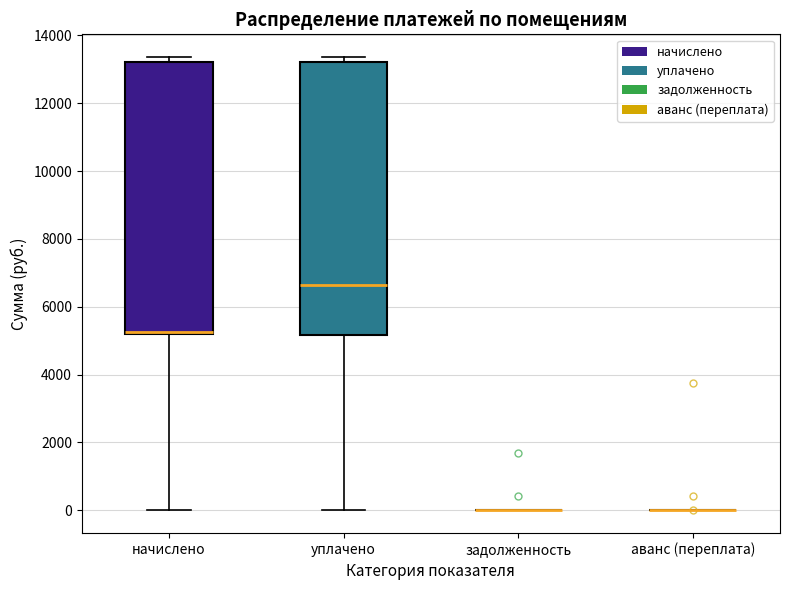

Reading left to right, transcribe this box plot: for each box, give where its median line is, the range the box spans, and where its two whiskers end, as read against the y-axis. The values are not printed on the chart, so give them approximately, as read against the axis.

начислено: median 5200 (just above the box's lower edge), box 5200 to 13200, whiskers 0 to 13400
уплачено: median 6600, box 5200 to 13200, whiskers 0 to 13400
задолженность: box collapsed to a line at 0, whiskers 0 to 0
аванс (переплата): box collapsed to a line at 0, whiskers 0 to 0